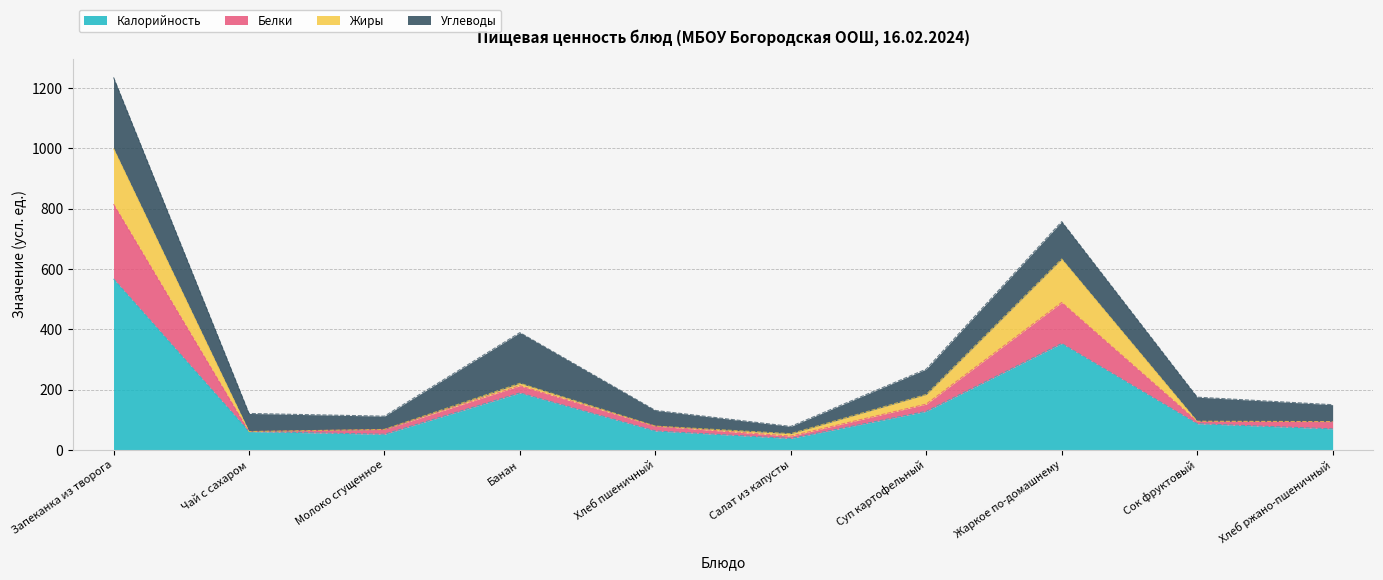

Where does the Белки series first go above 95?

Запеканка из творога